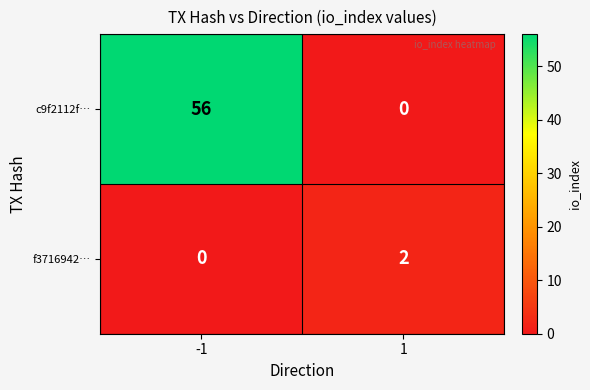

What is the difference between the maximum and minimum values in the c9f2112f… series?

56